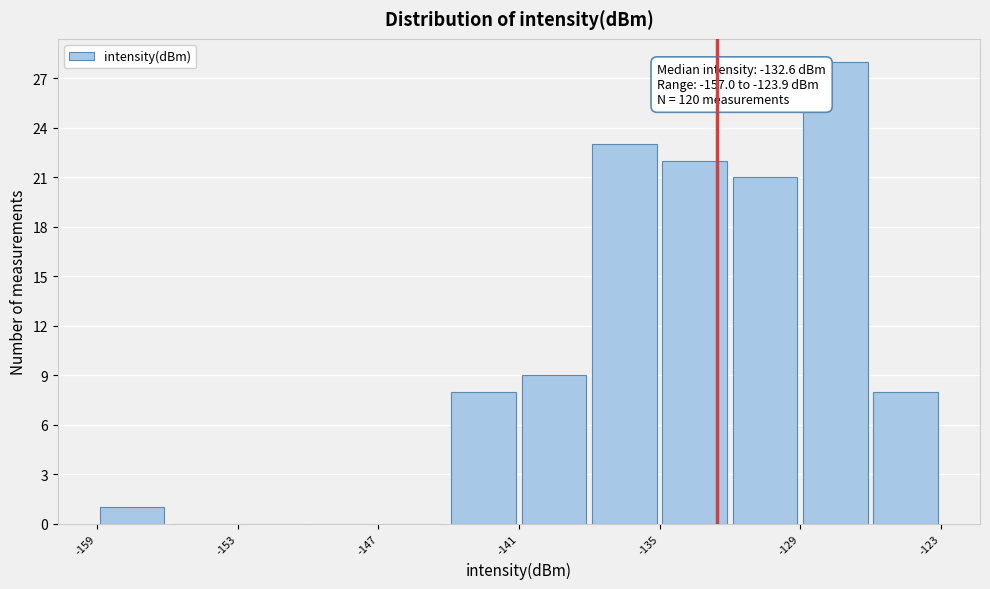

Read against the x-axis, roughly where is the centre of the tallest bar?

-127